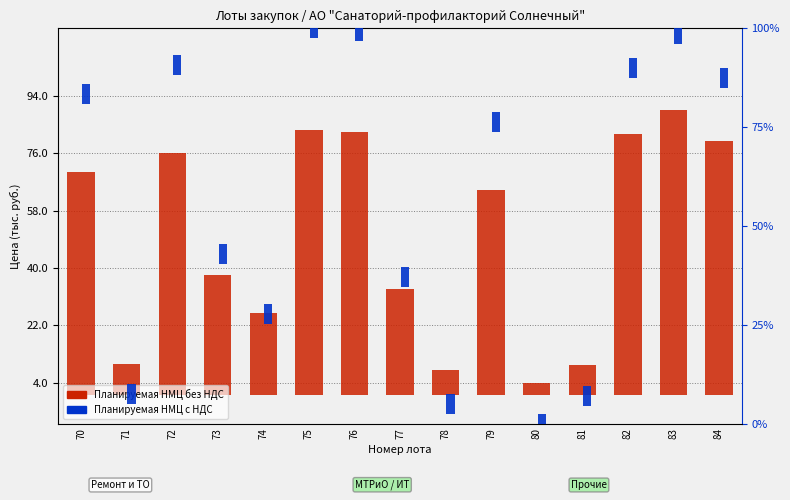

How many data points are above 64?

8